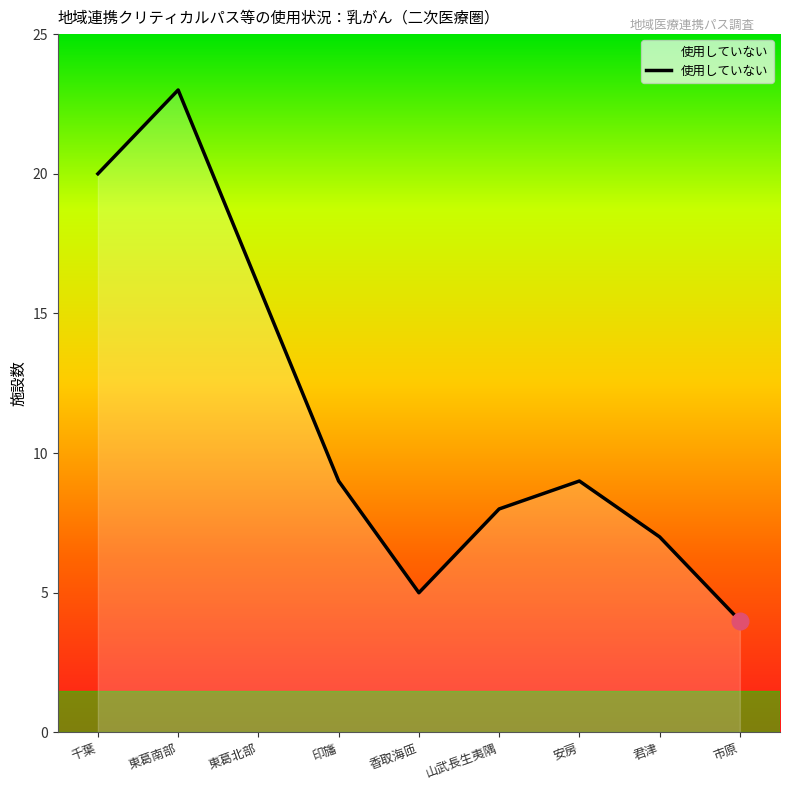

Reading right to left, transcribe all the data shown in this chart.

4	7	9	8	5	9	16	23	20